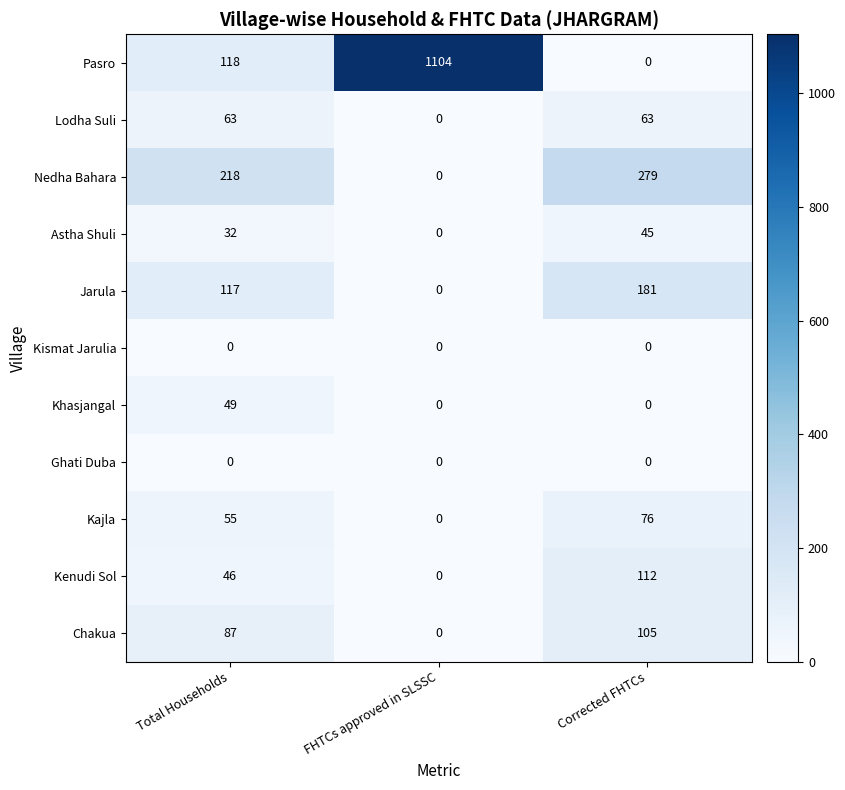

How many categories are shown in the chart?

3